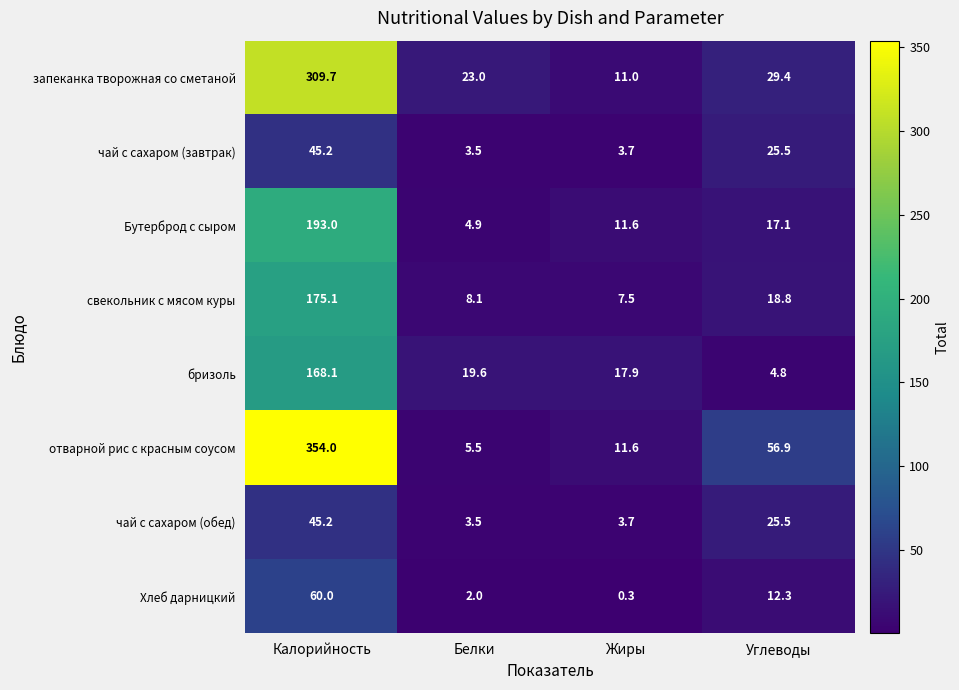

The value of чай с сахаром (завтрак) at Белки is 3.5. True or false?

True